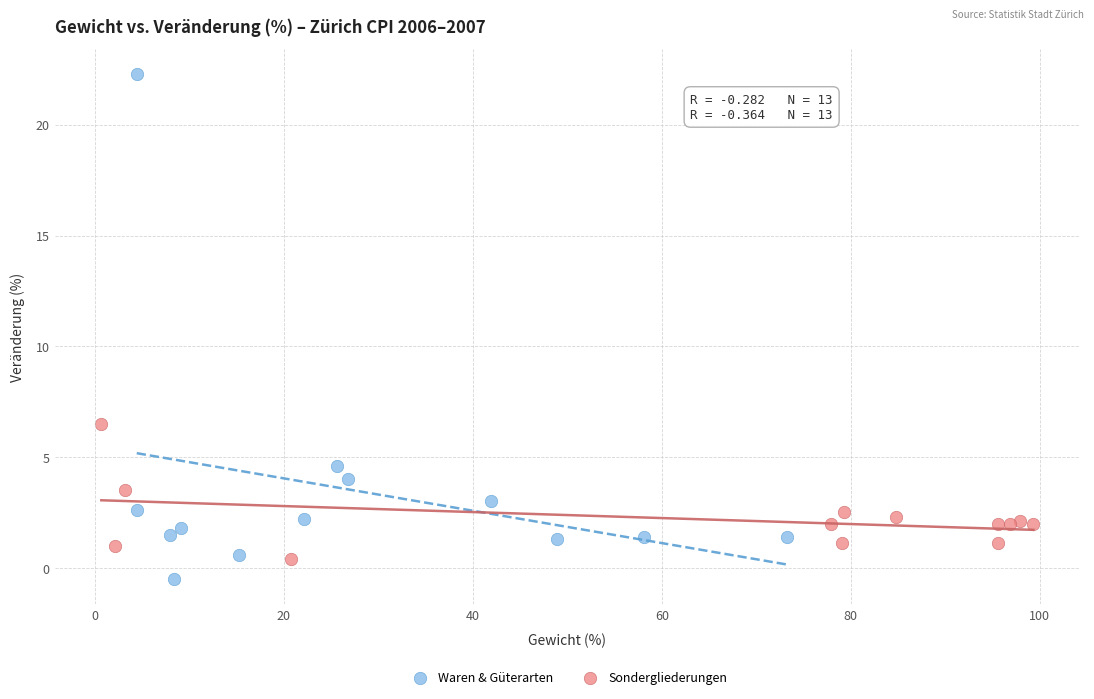

Which series contains the highest Y value?

Waren & Güterarten